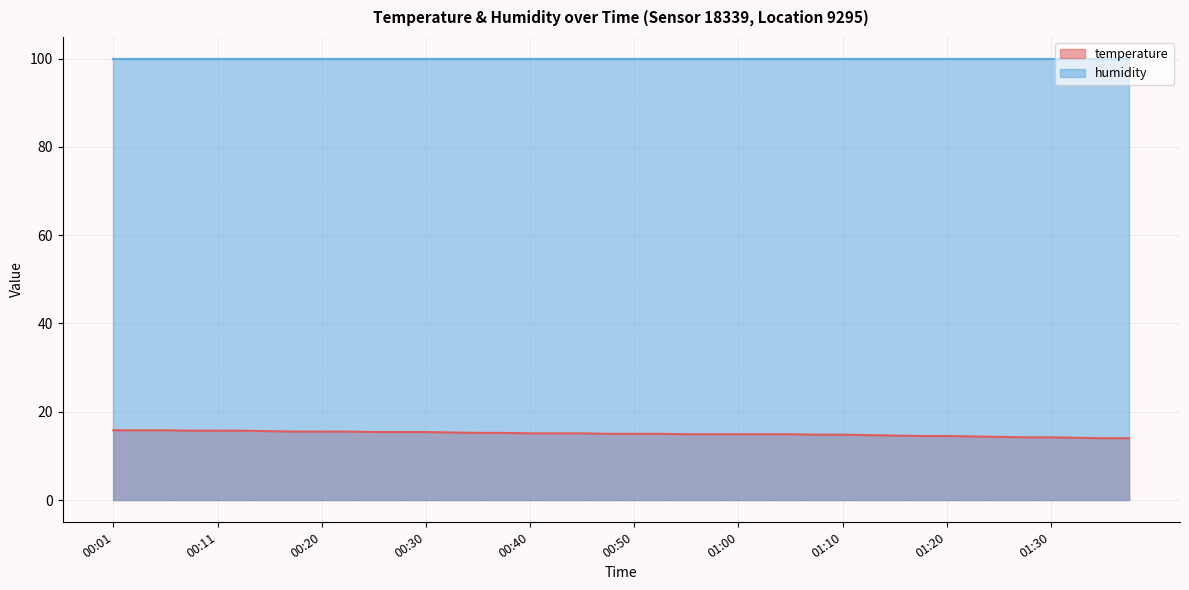

Reading left to right, extract all data points from this chart.

15.8	15.8	15.8	15.7	15.7	15.7	15.6	15.5	15.5	15.5	15.4	15.4	15.4	15.3	15.2	15.2	15.1	15.1	15.1	15.0	15.0	15.0	14.9	14.9	14.9	14.9	14.9	14.8	14.8	14.7	14.6	14.5	14.5	14.4	14.3	14.2	14.2	14.1	14.0	14.0